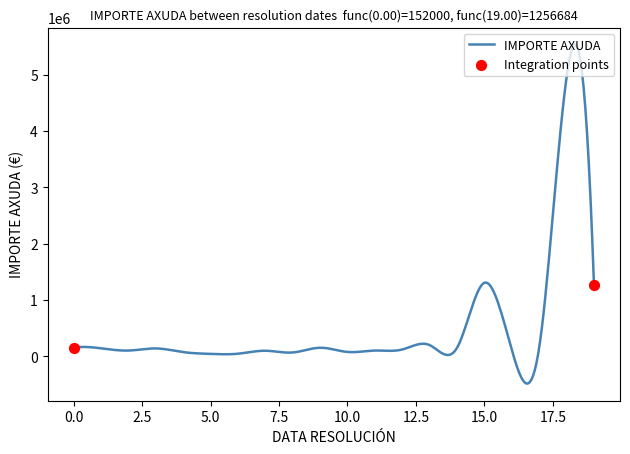

What is the greatest value displayed?

5537436.1